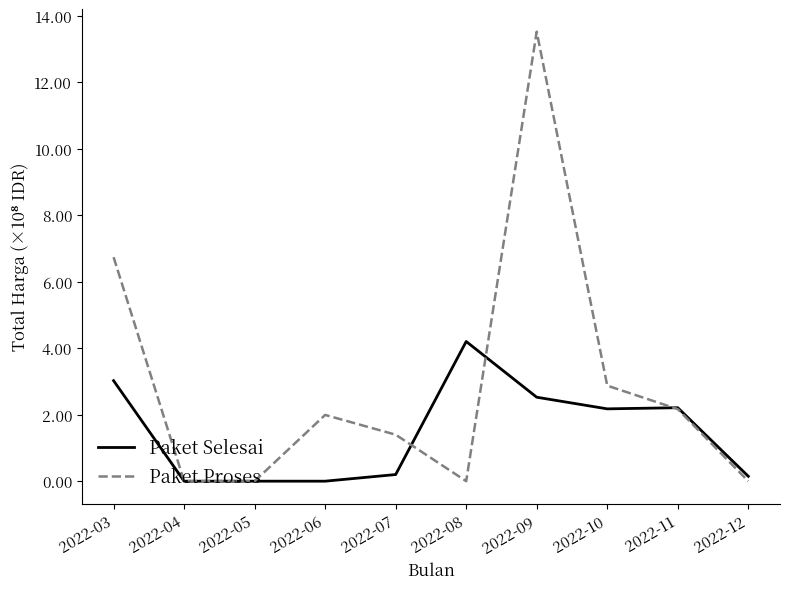

What is the total value across all series at 2022-03?

9.8